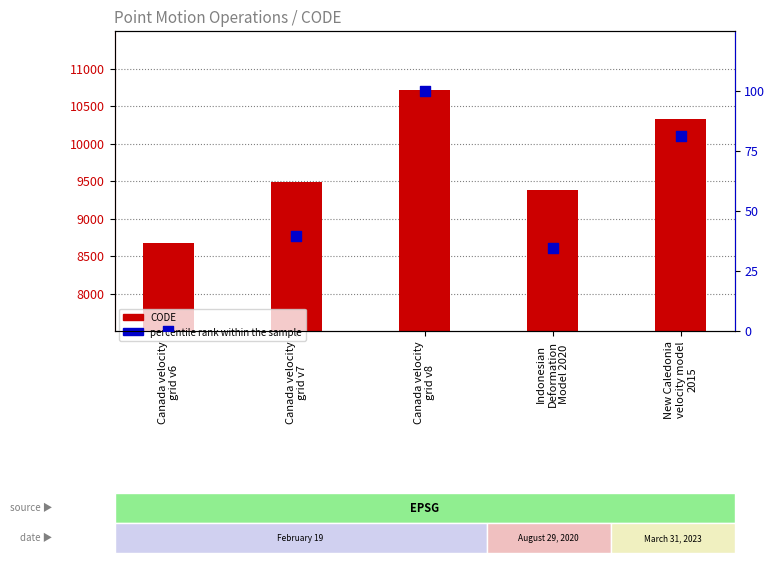

What is the total value across all series at Canada velocity
grid v6?

8676.0